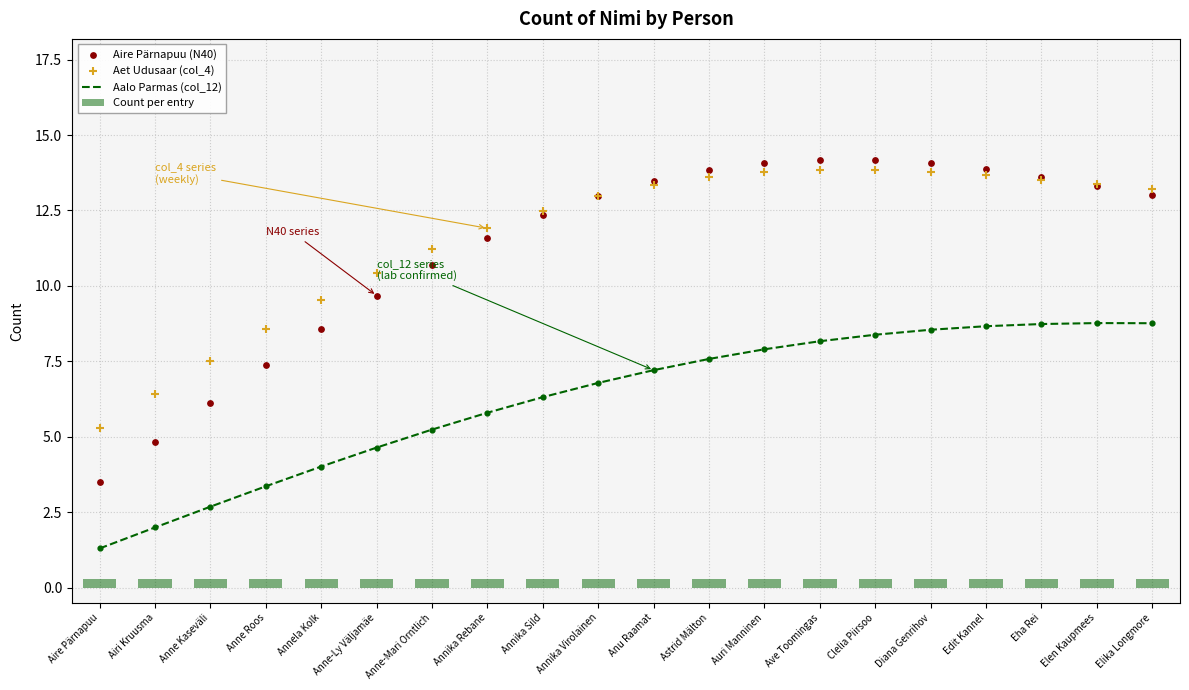

Which series has the largest Y range (max minus min)?

Aire Pärnapuu (N40)